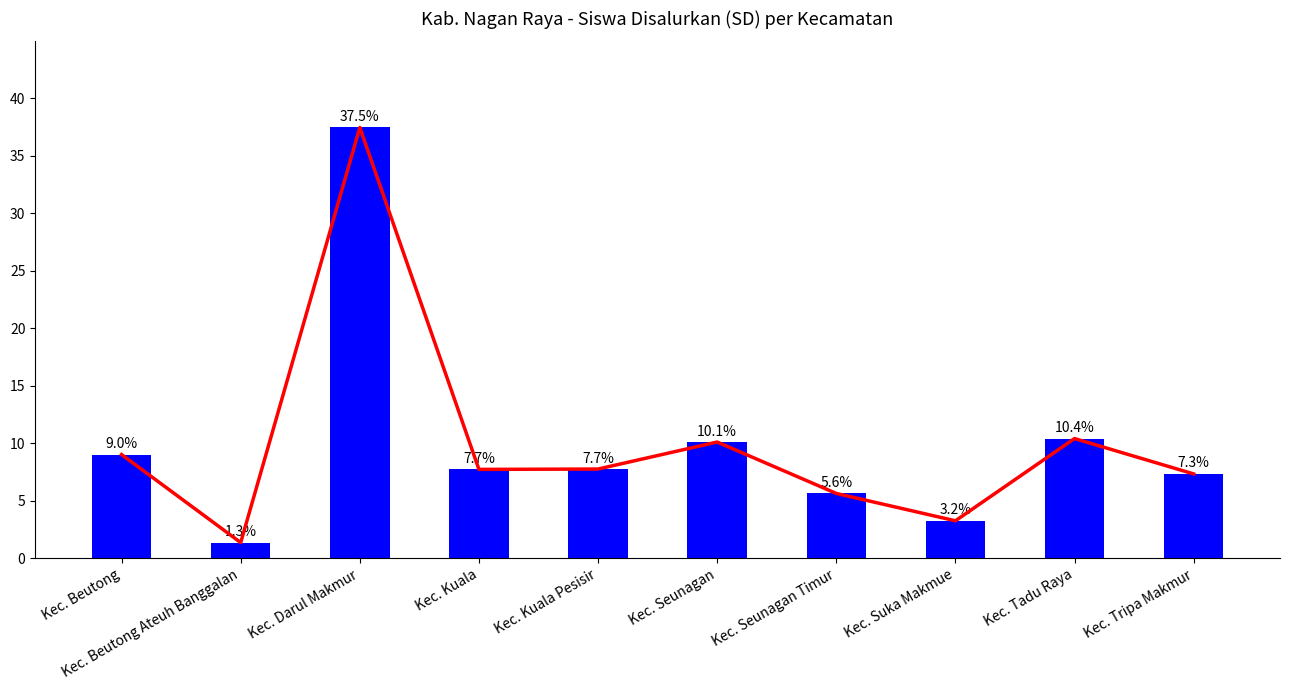

Reading left to right, list all the values displayed in this chart.

Kec. Beutong=9.0	Kec. Beutong Ateuh Banggalan=1.3	Kec. Darul Makmur=37.5	Kec. Kuala=7.7	Kec. Kuala Pesisir=7.7	Kec. Seunagan=10.1	Kec. Seunagan Timur=5.6	Kec. Suka Makmue=3.2	Kec. Tadu Raya=10.4	Kec. Tripa Makmur=7.3